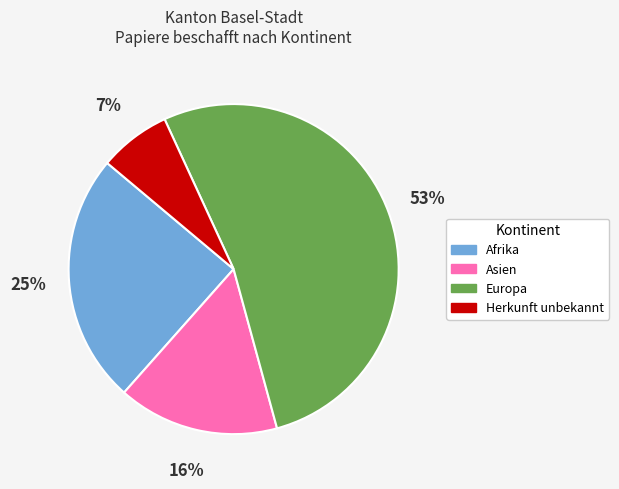

Is there a majority slice in this chart?

Yes